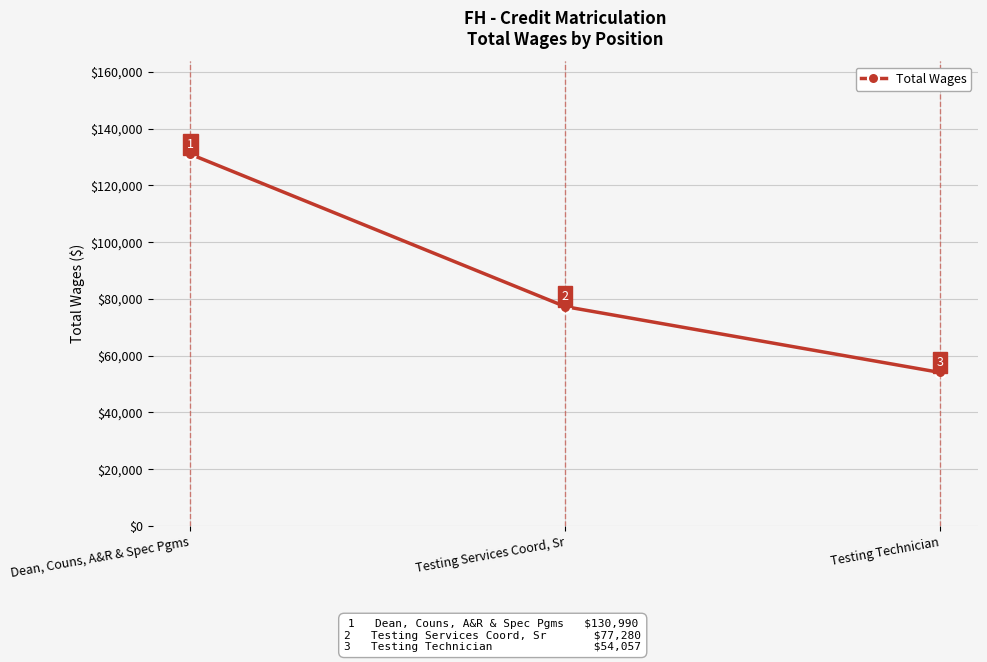

Rank the categories by value from highest to lowest.

Dean, Couns, A&R & Spec Pgms, Testing Services Coord, Sr, Testing Technician